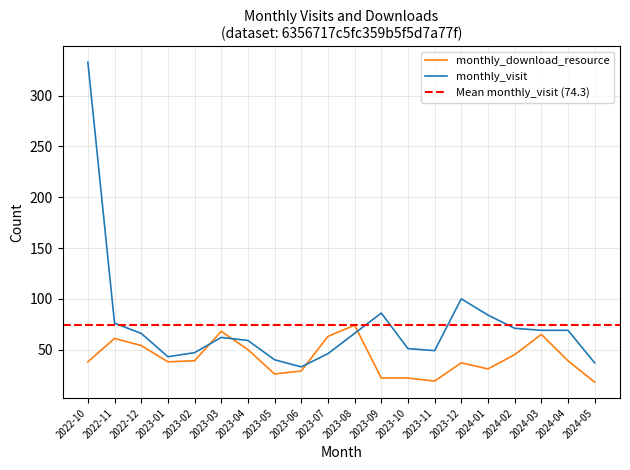

What is the minimum value shown in the chart?

18